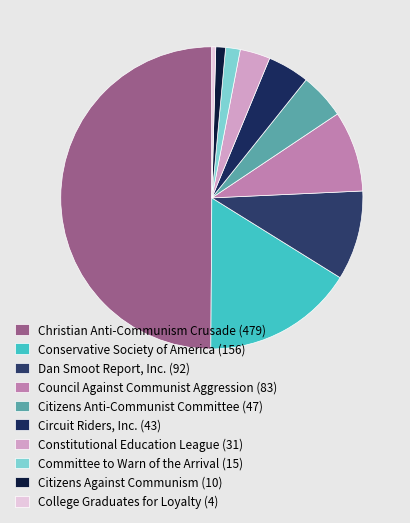

What is the change in value from Council Against Communist Aggression (83) to Circuit Riders, Inc. (43)?

-40